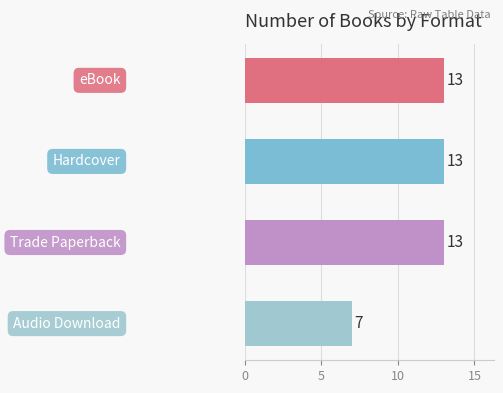

Which has a higher value, Hardcover or Trade Paperback?

Hardcover